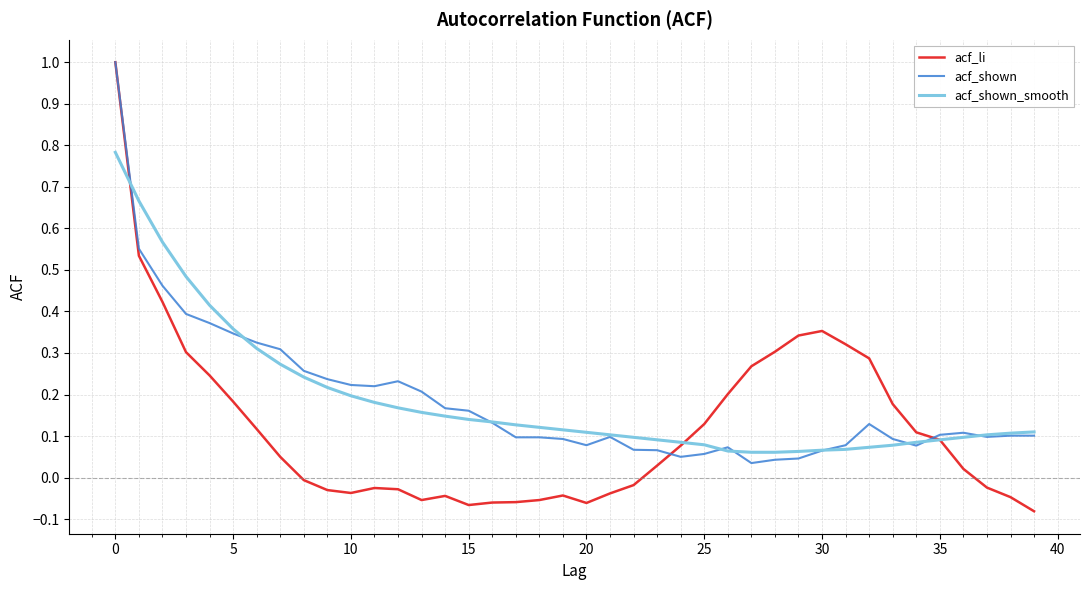

Which series has the widest spread of values?

acf_li